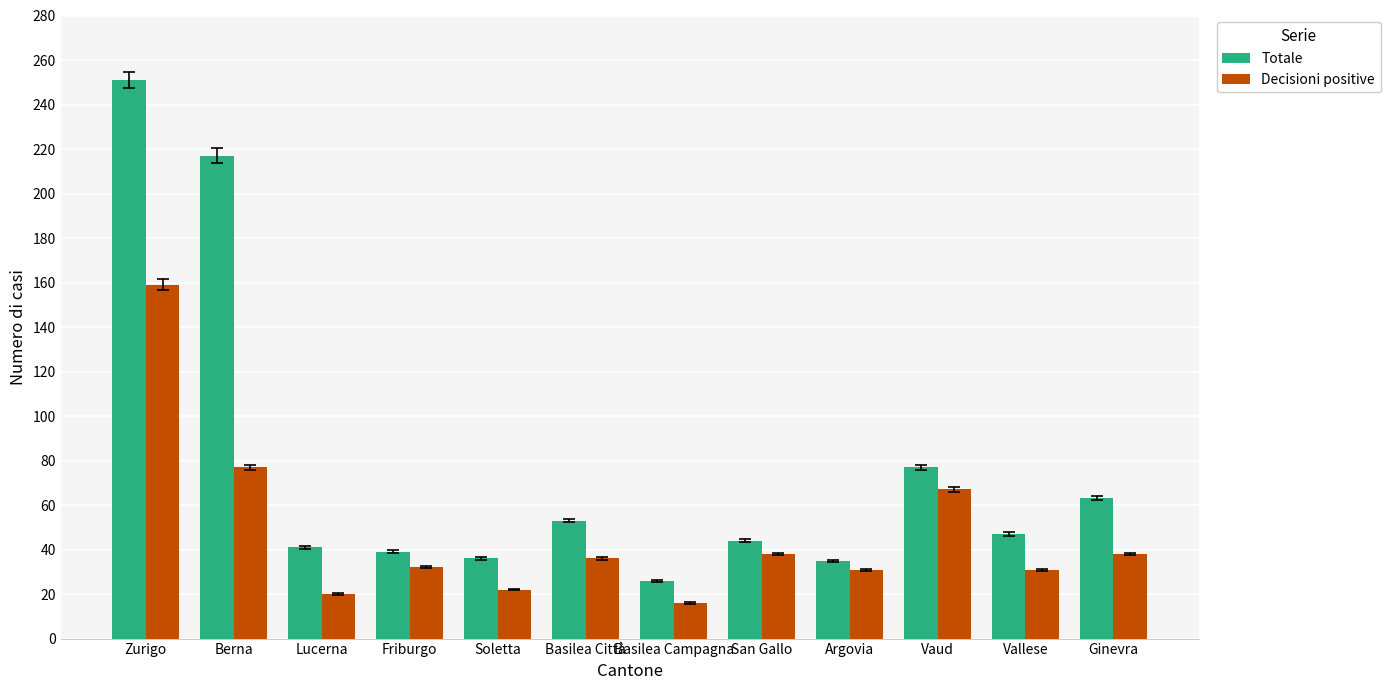

At which category is the sum across all series the highest?

Zurigo